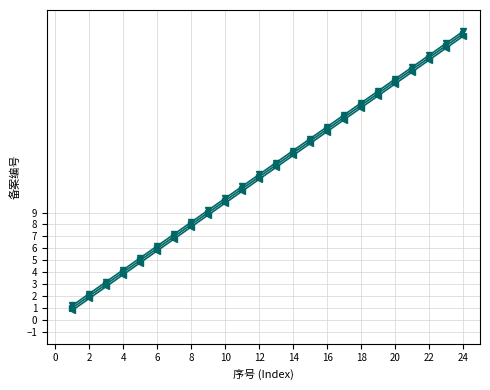

What is the minimum value shown in the chart?

0.8